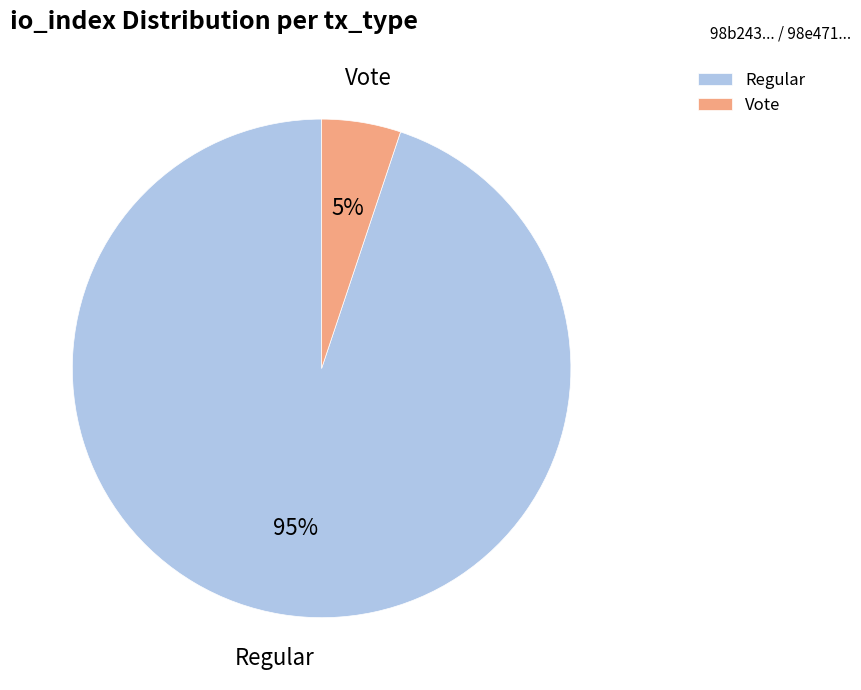

The Regular slice represents 99% of the pie. True or false?

False